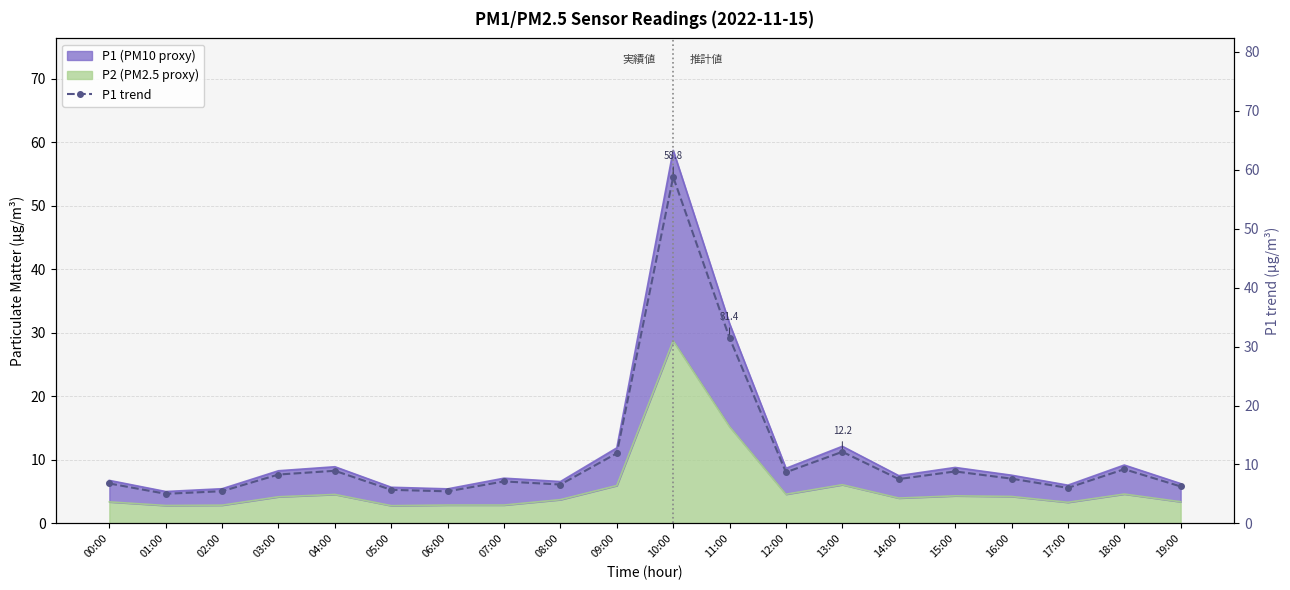

At which label is the value closest to 31?

11:00